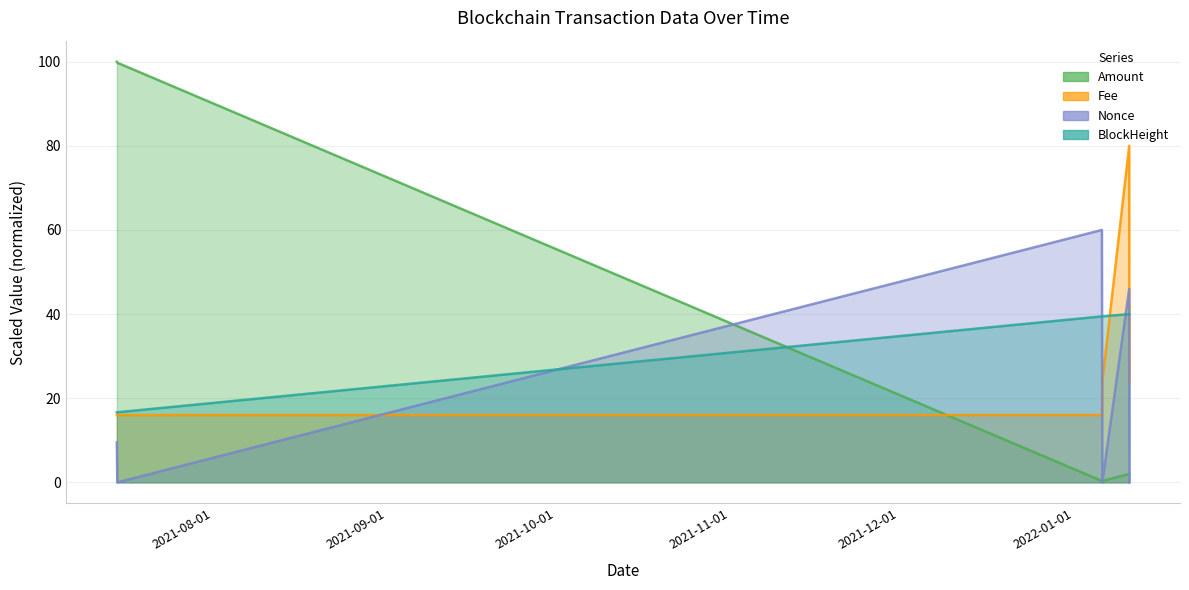

Where is the first local minimum for Amount?

2022-01-06 02:03